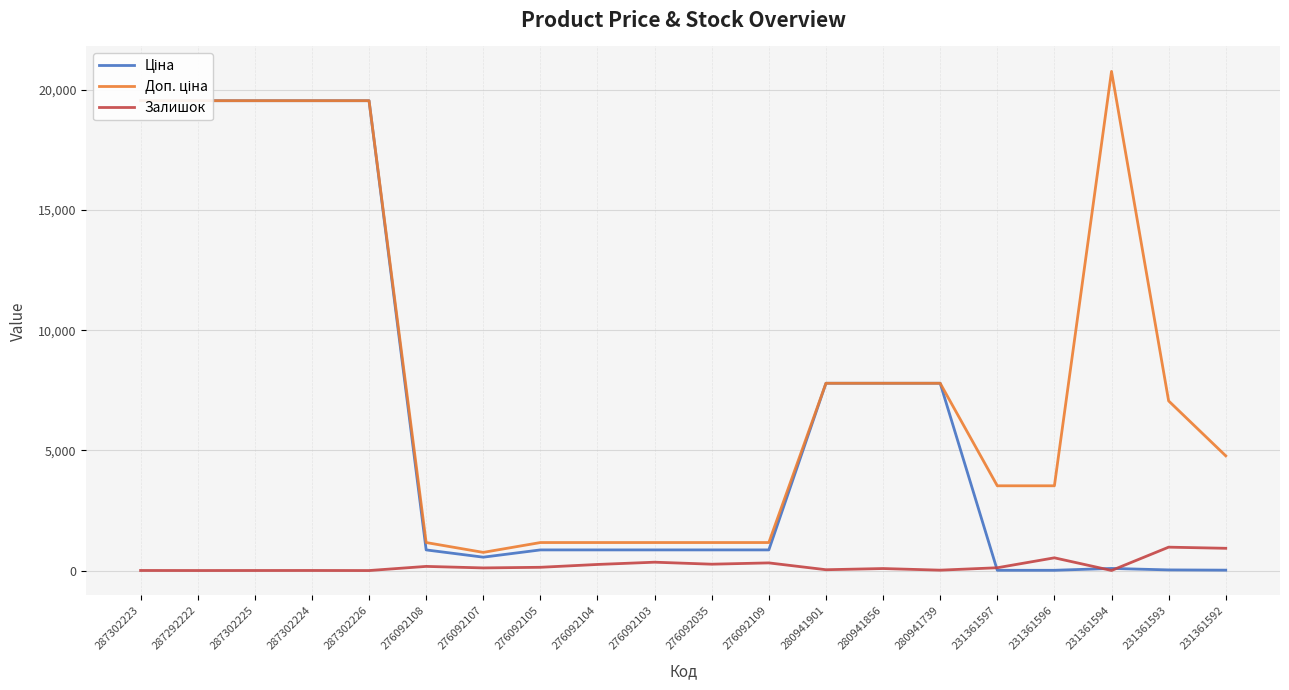

Reading right to left, list all the values displayed in this chart.

Ціна: 21.2	31.4	92.3	15.7	15.7	7792.9	7792.9	7792.9	862.8	862.8	862.8	862.8	862.8	560.8	862.8	19542.7	19542.7	19542.7	19542.7	19542.7
Доп. ціна: 4775.0	7059.0	20760.8	3529.0	3529.0	7792.9	7792.9	7792.9	1169.2	1169.2	1169.2	1169.2	1169.2	760.0	1169.2	19542.7	19542.7	19542.7	19542.7	19542.7
Залишок: 930.0	977.0	8.0	534.0	121.0	21.0	88.0	39.0	323.0	269.0	352.0	258.0	140.0	114.0	177.0	5.0	8.0	7.0	6.0	8.0